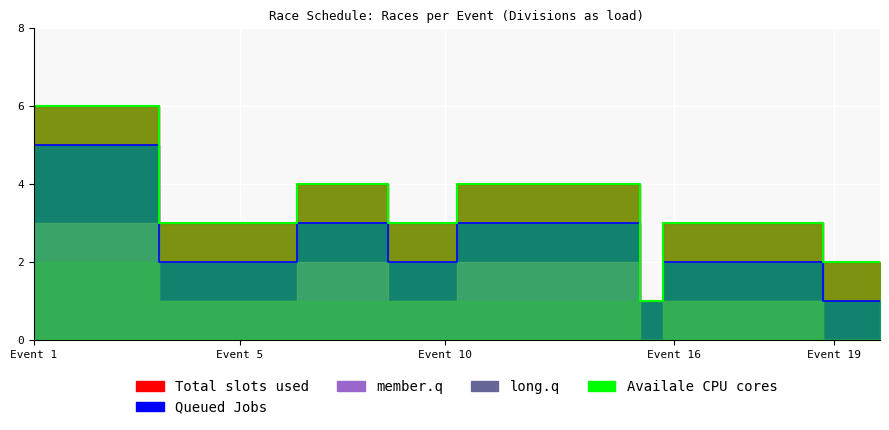

At how many categories does at least one series exceed 2?

34